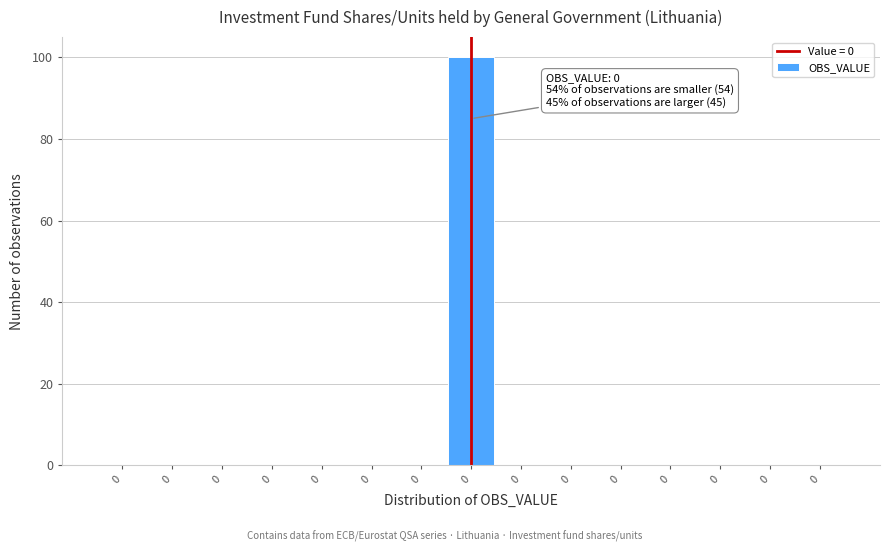

How many data points does each series have?

15